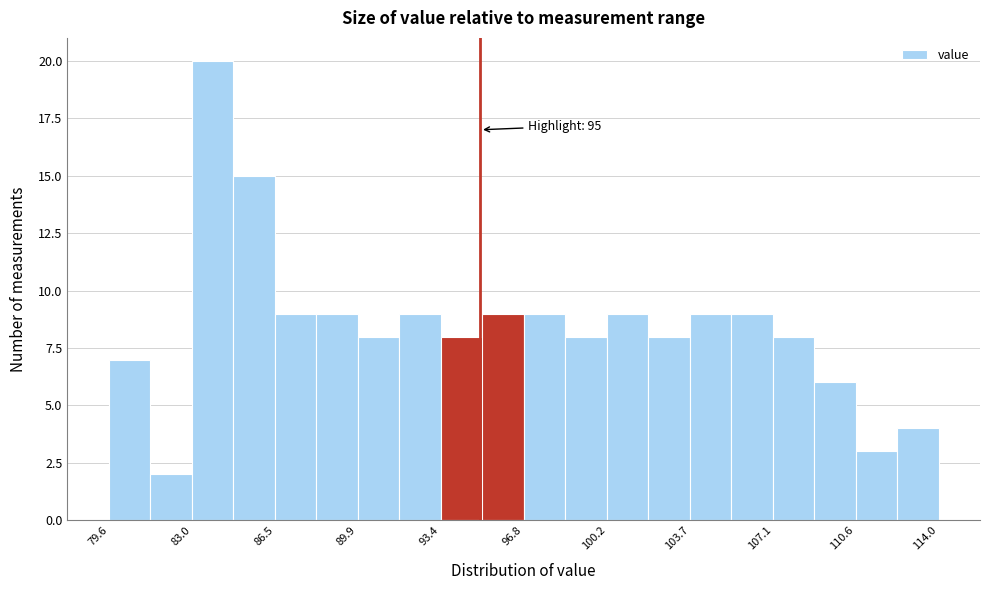

Read against the x-axis, roughly where is the centre of the tallest bar?

84.0